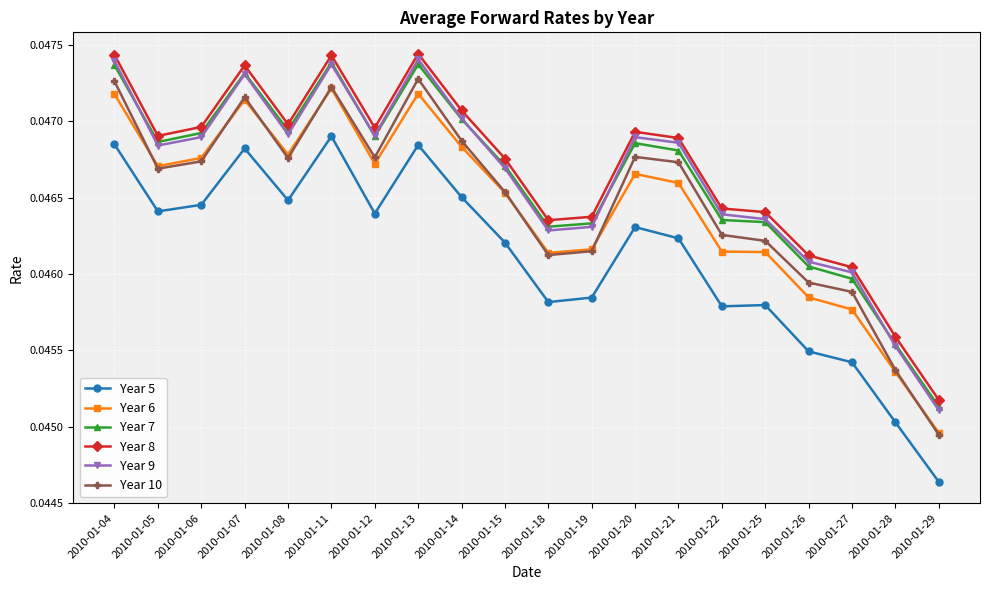

Which category has the lowest value in the Year 9 series?

2010-01-29